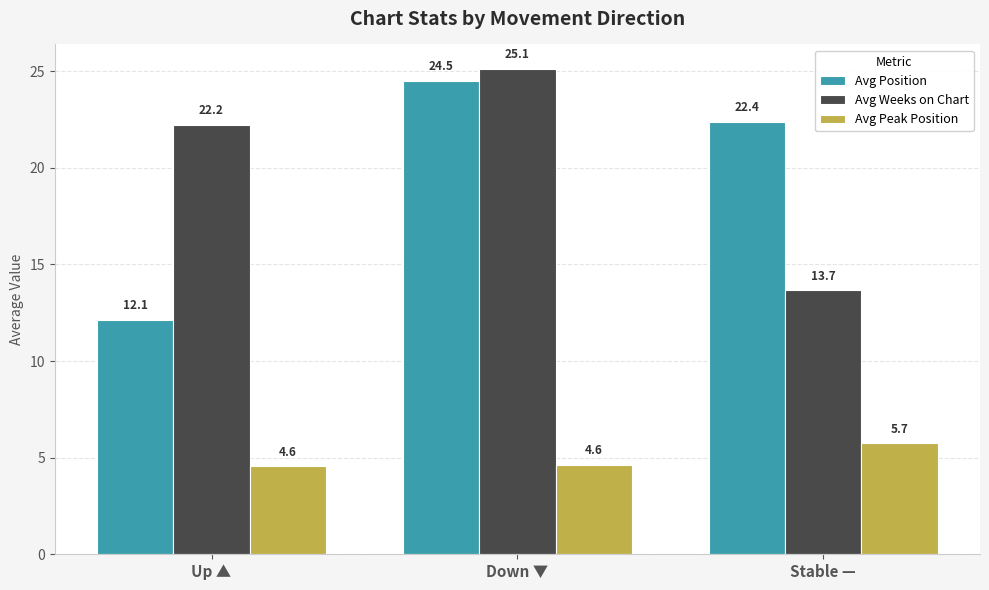

How many values in the Avg Weeks on Chart series exceed 22?

2